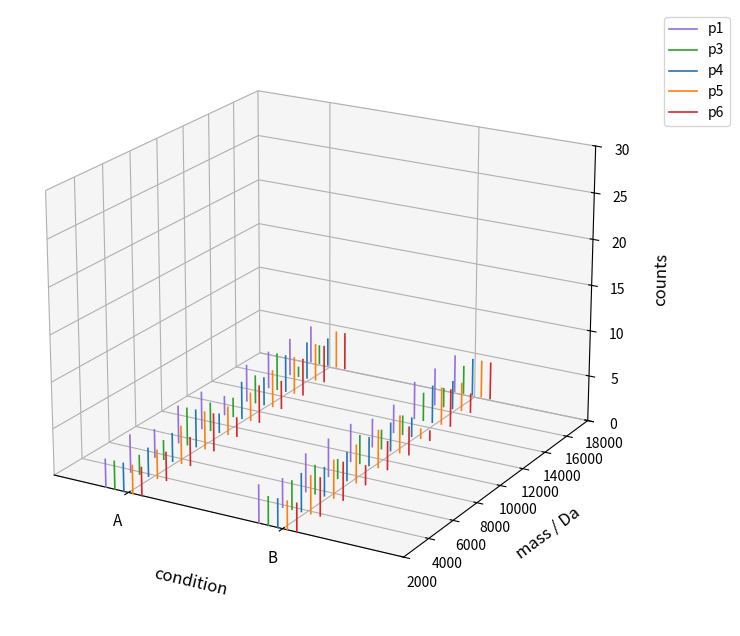

How many lines are shown in the chart?

5